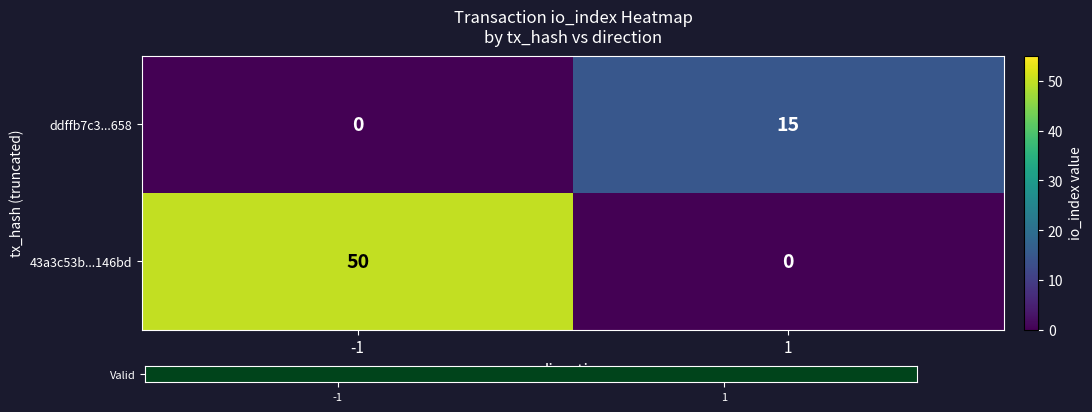

What is the sum of all 43a3c53b...146bd values?

50